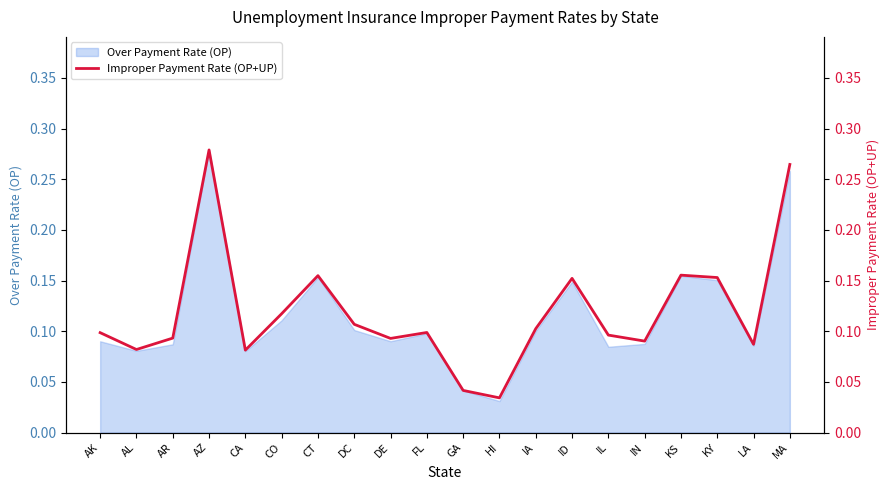

The chart shows a value of 0.0 at AL. True or false?

False